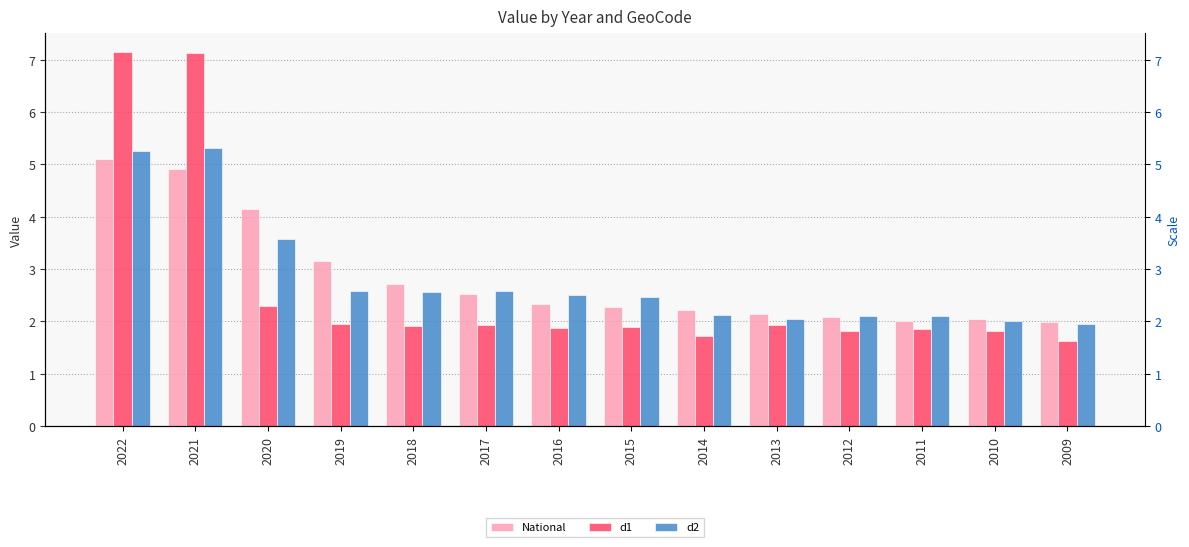

What is the value of the d1 bar at the 4th from the left?

2.0